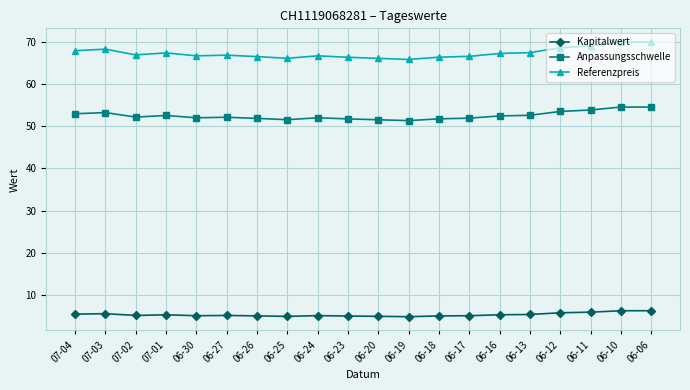

Is the value of Referenzpreis at 06-10 greater than the value of Anpassungsschwelle at 06-24?

Yes